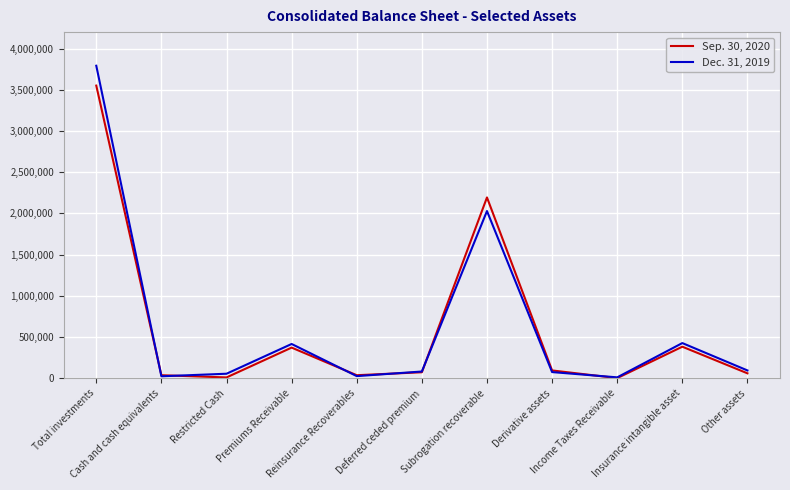

What position from the right is Insurance intangible asset?

2